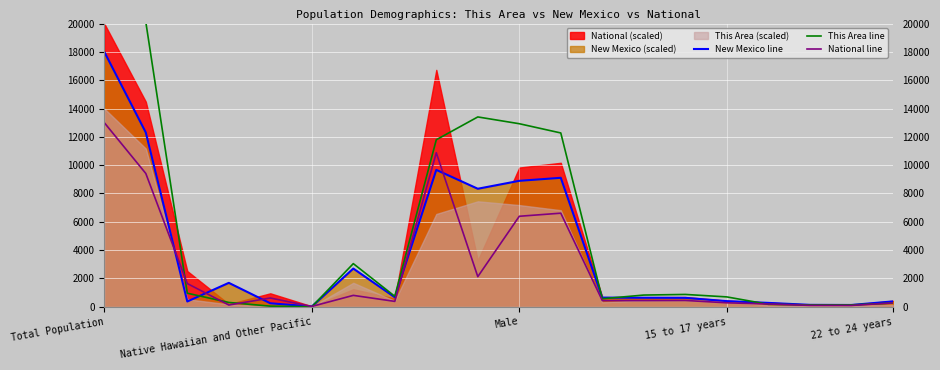

How many positive values does the This Area line series have?

19